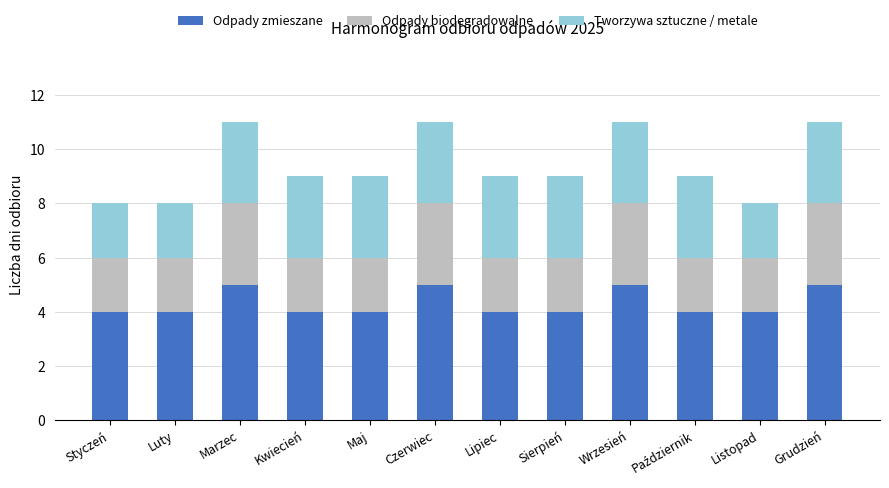

What is the lowest value of the Odpady zmieszane series?

4